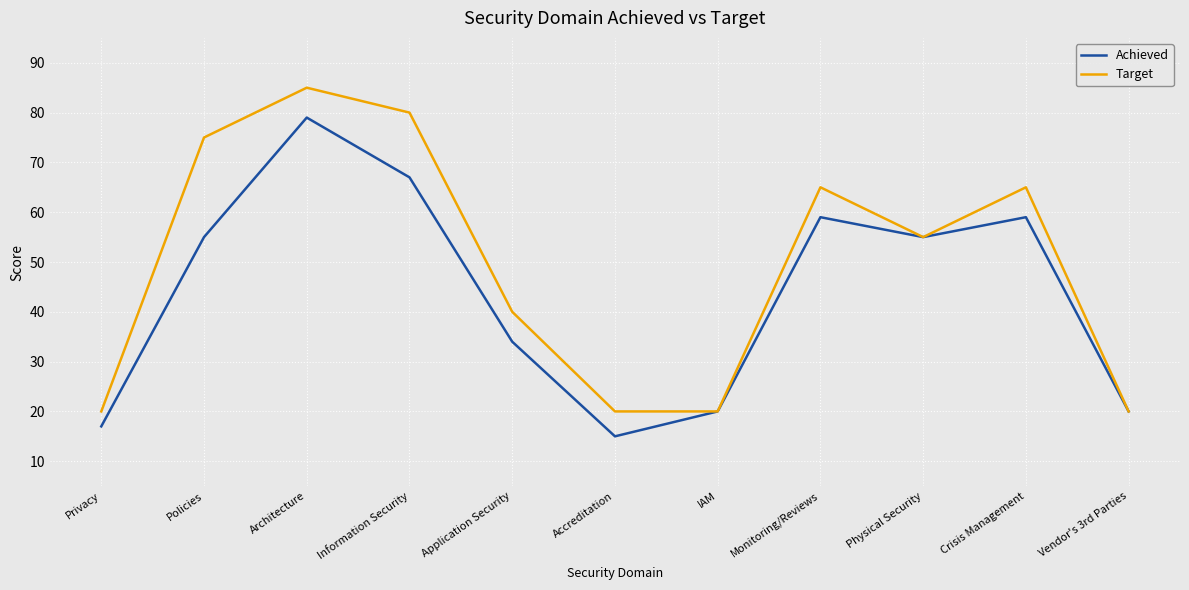

Rank the series by their average value, from highest to lowest.

Target, Achieved